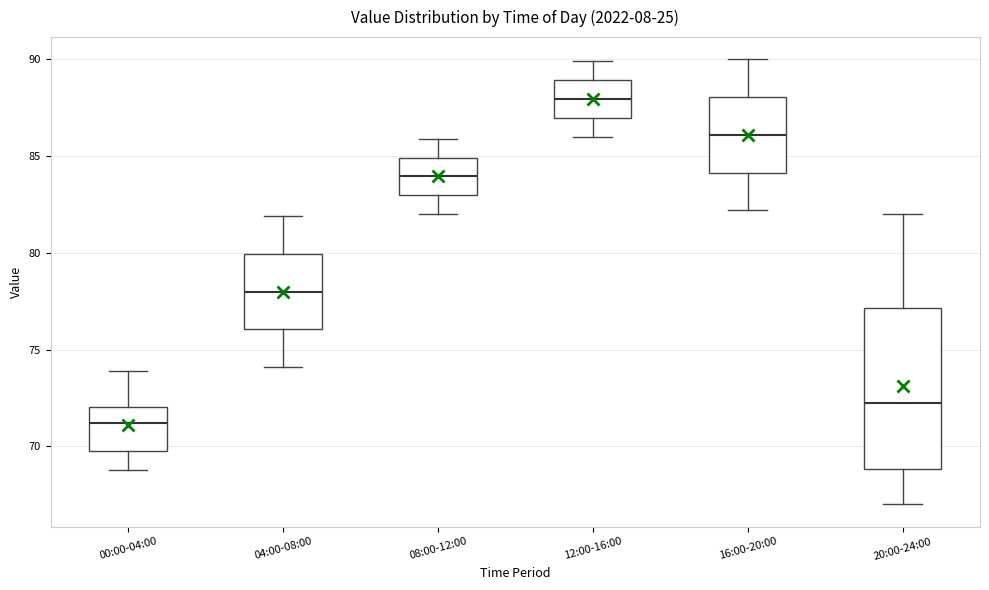

Which box has the lowest median line?

00:00-04:00